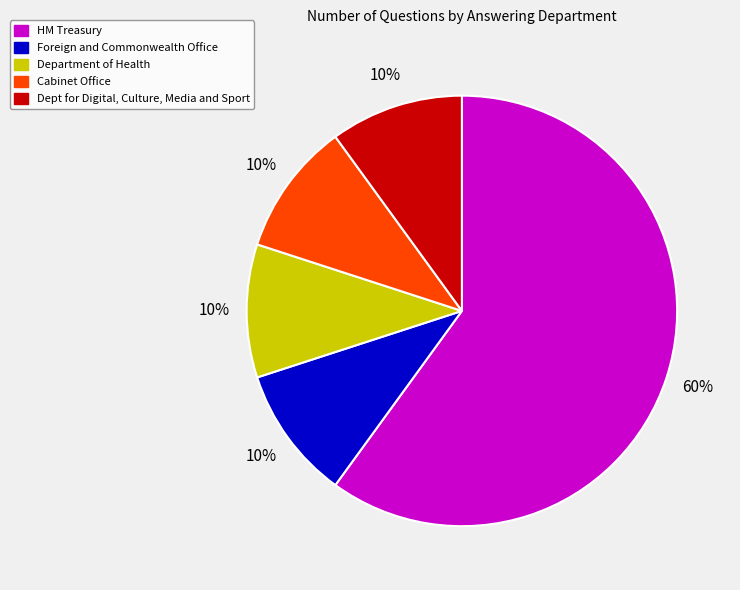

What is the largest slice in the pie chart?

HM Treasury